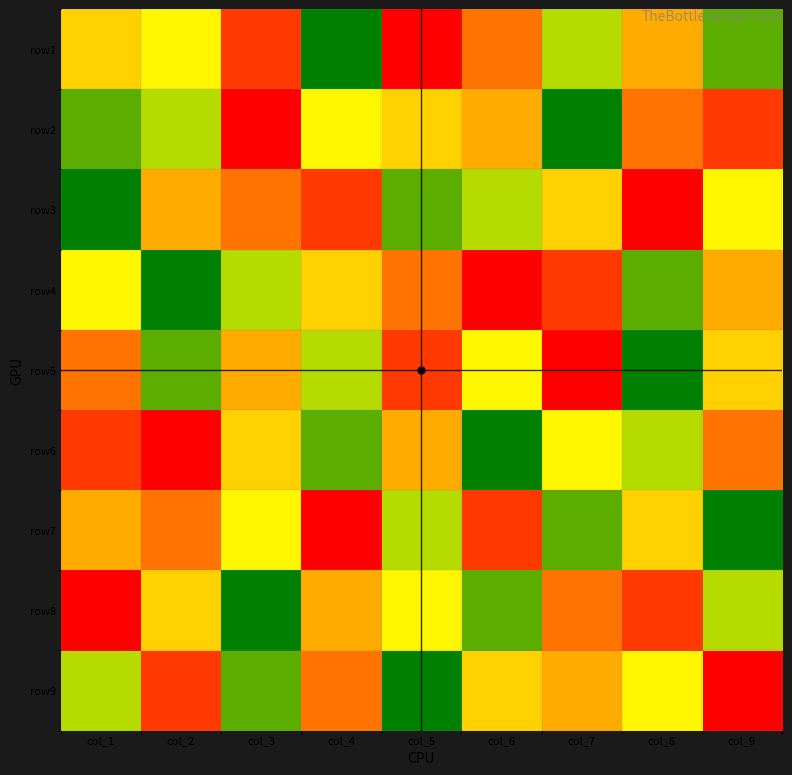

Reading left to right, transcribe all the data shown in this chart.

row1: col_1=5	col_2=4	col_3=8	col_4=1	col_5=9	col_6=7	col_7=3	col_8=6	col_9=2
row2: col_1=2	col_2=3	col_3=9	col_4=4	col_5=5	col_6=6	col_7=1	col_8=7	col_9=8
row3: col_1=1	col_2=6	col_3=7	col_4=8	col_5=2	col_6=3	col_7=5	col_8=9	col_9=4
row4: col_1=4	col_2=1	col_3=3	col_4=5	col_5=7	col_6=9	col_7=8	col_8=2	col_9=6
row5: col_1=7	col_2=2	col_3=6	col_4=3	col_5=8	col_6=4	col_7=9	col_8=1	col_9=5
row6: col_1=8	col_2=9	col_3=5	col_4=2	col_5=6	col_6=1	col_7=4	col_8=3	col_9=7
row7: col_1=6	col_2=7	col_3=4	col_4=9	col_5=3	col_6=8	col_7=2	col_8=5	col_9=1
row8: col_1=9	col_2=5	col_3=1	col_4=6	col_5=4	col_6=2	col_7=7	col_8=8	col_9=3
row9: col_1=3	col_2=8	col_3=2	col_4=7	col_5=1	col_6=5	col_7=6	col_8=4	col_9=9